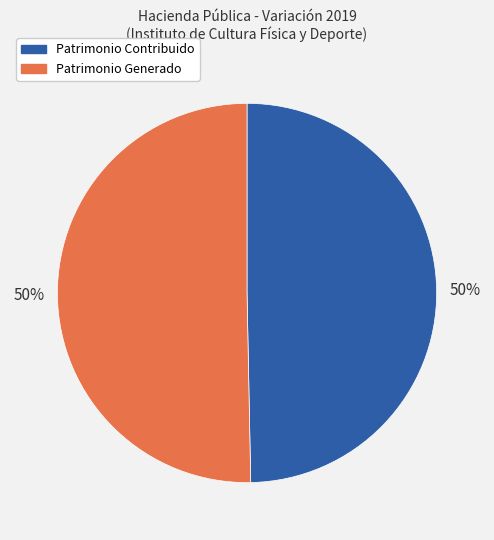

To the nearest percent, what is the average slice percentage?

50%